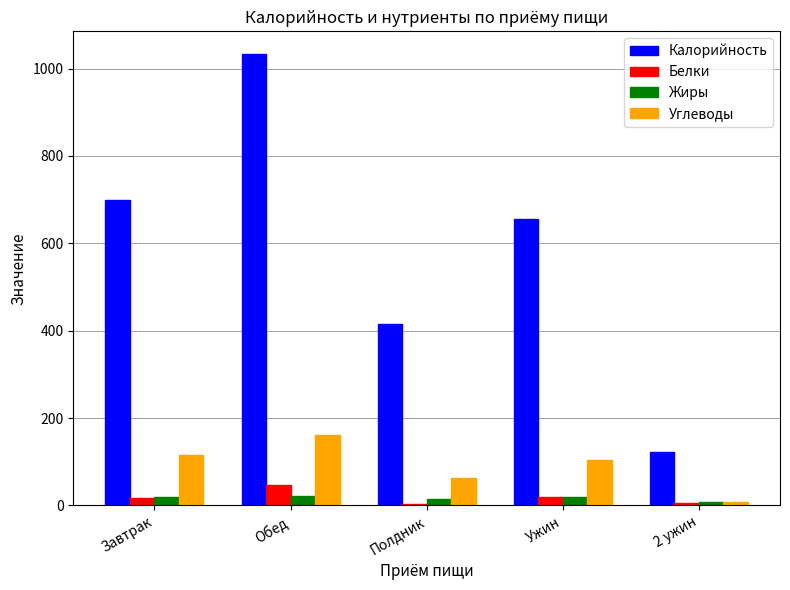

Which series has the largest range (max minus min)?

Калорийность